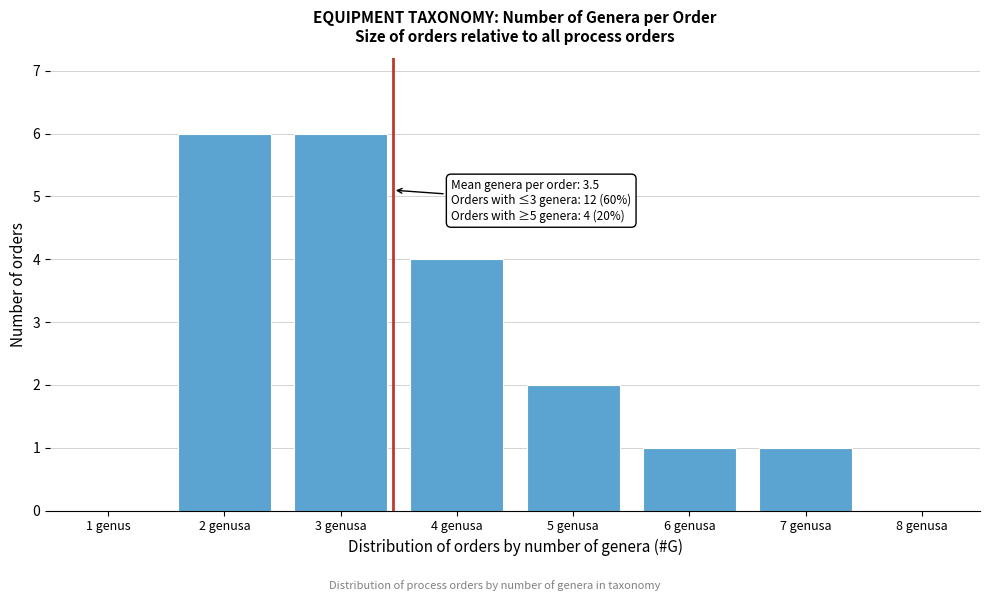

Reading right to left, what are all the values shown in this chart?

8 genusa=0	7 genusa=1	6 genusa=1	5 genusa=2	4 genusa=4	3 genusa=6	2 genusa=6	1 genus=0